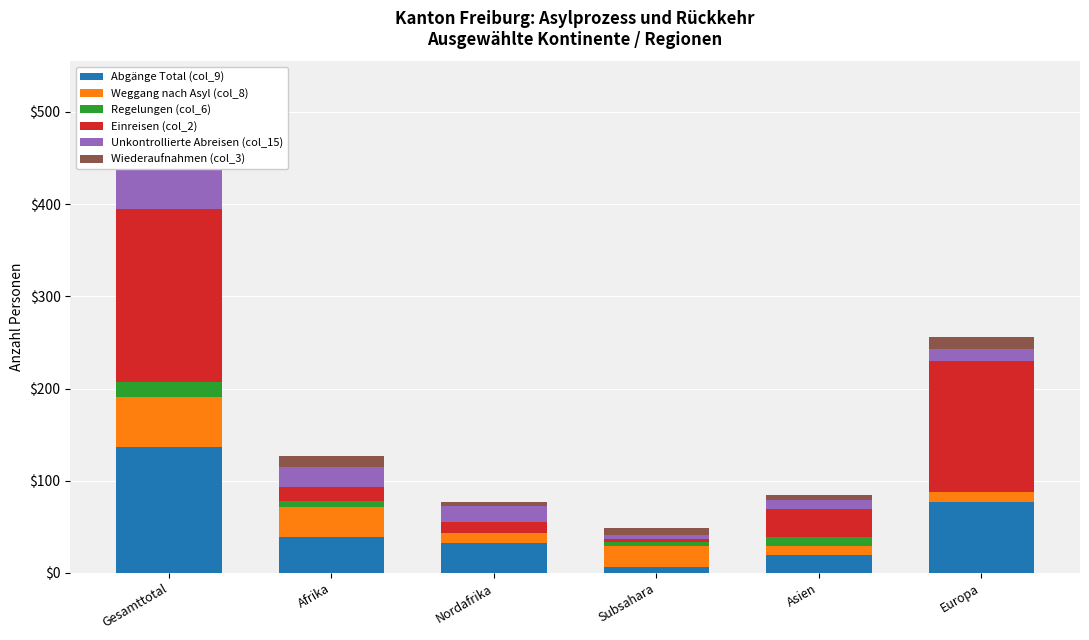

What are all the series names shown in the legend?

Abgänge Total (col_9), Weggang nach Asyl (col_8), Regelungen (col_6), Einreisen (col_2), Unkontrollierte Abreisen (col_15), Wiederaufnahmen (col_3)